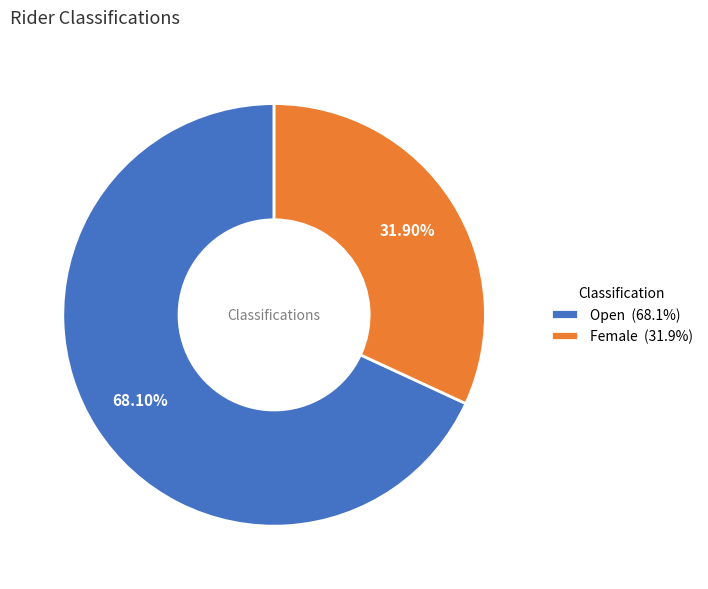

The Female slice represents 32% of the pie. True or false?

True